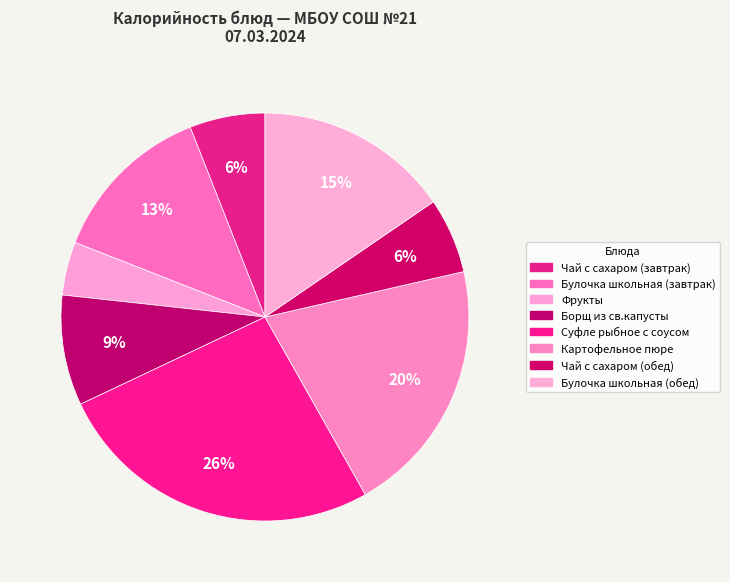

Approximately how many times larger is the value at Фрукты compared to Булочка школьная (завтрак)?

0.3